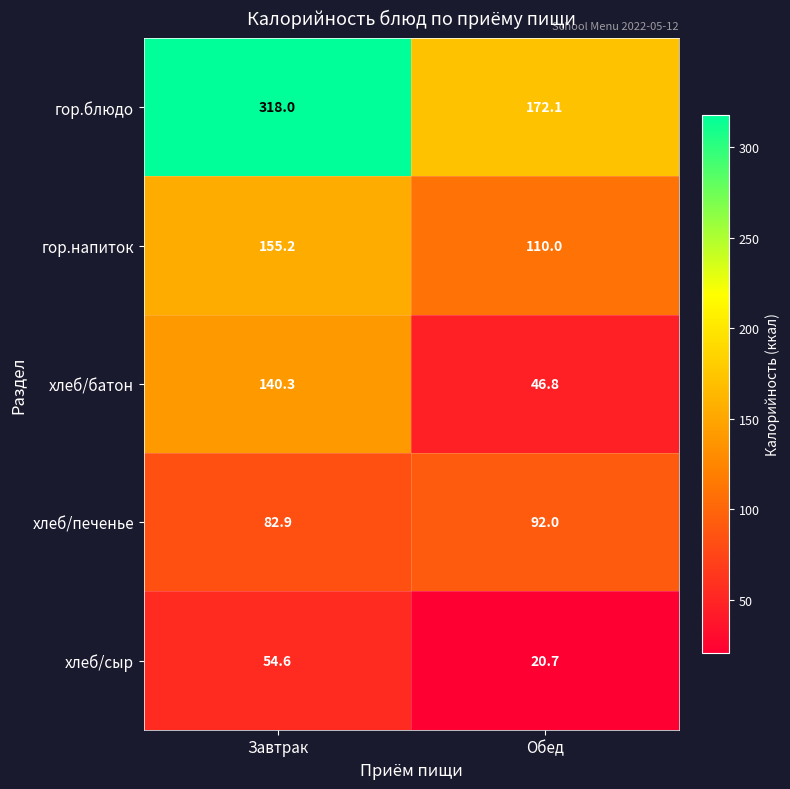

Which label corresponds to the smallest value in the chart?

Обед